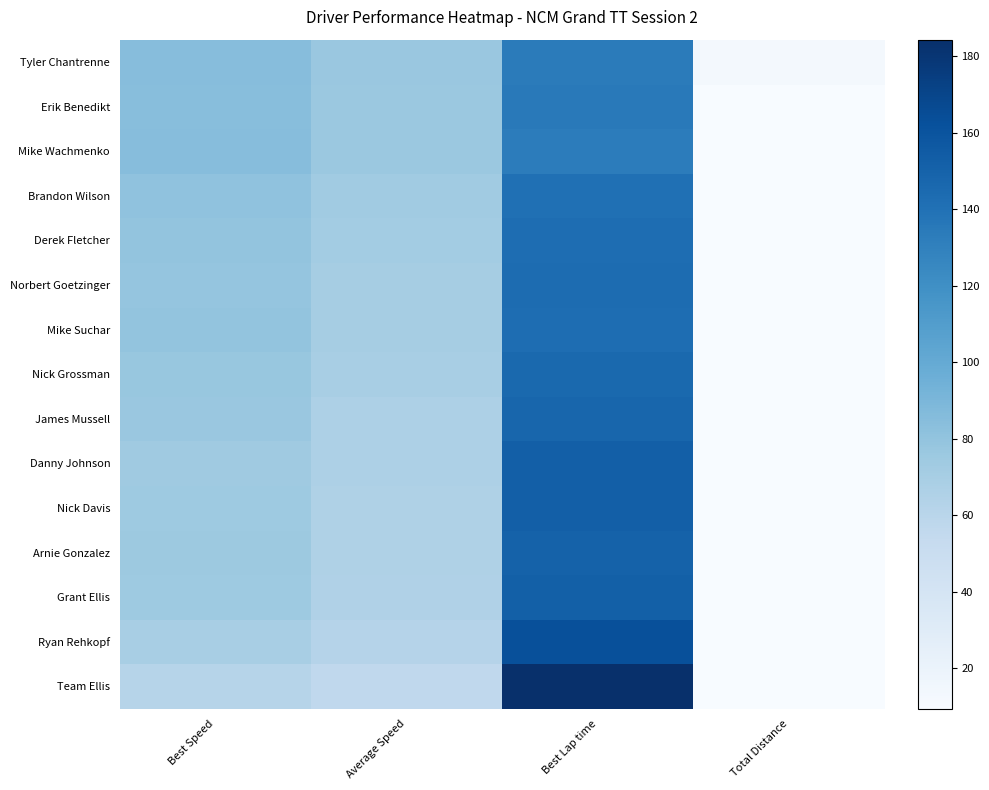

At how many categories does at least one series exceed 101?

1